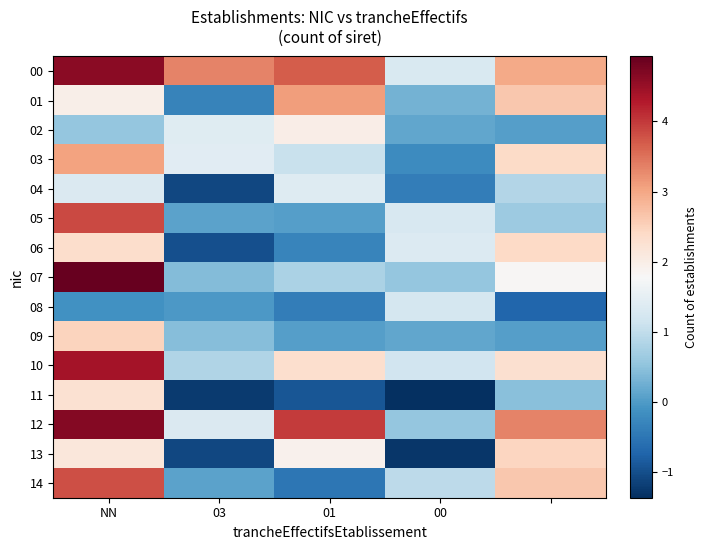

Reading left to right, list all the values displayed in this chart.

00: 4.6	3.4	3.7	1.3	3.0
01: 2.0	-0.3	3.1	0.3	2.6
02: 0.6	1.4	2.0	0.1	0.0
03: 3.1	1.4	1.1	-0.2	2.4
04: 1.3	-1.1	1.4	-0.4	0.9
05: 3.9	0.1	0.0	1.3	0.6
06: 2.3	-1.0	-0.3	1.3	2.4
07: 4.9	0.4	0.8	0.6	1.8
08: -0.1	-0.0	-0.4	1.2	-0.7
09: 2.5	0.4	0.1	0.1	0.1
10: 4.4	0.8	2.3	1.2	2.3
11: 2.3	-1.2	-0.9	-1.4	0.5
12: 4.7	1.3	4.0	0.6	3.3
13: 2.1	-1.1	1.9	-1.3	2.5
14: 3.8	0.1	-0.5	0.9	2.6